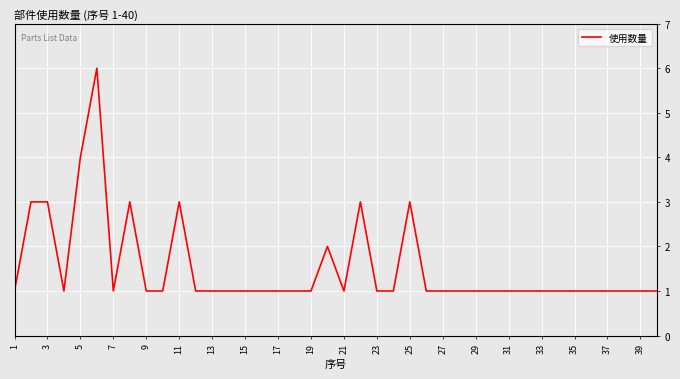

Reading left to right, list all the values displayed in this chart.

1	3	3	1	4	6	1	3	1	1	3	1	1	1	1	1	1	1	1	2	1	3	1	1	3	1	1	1	1	1	1	1	1	1	1	1	1	1	1	1